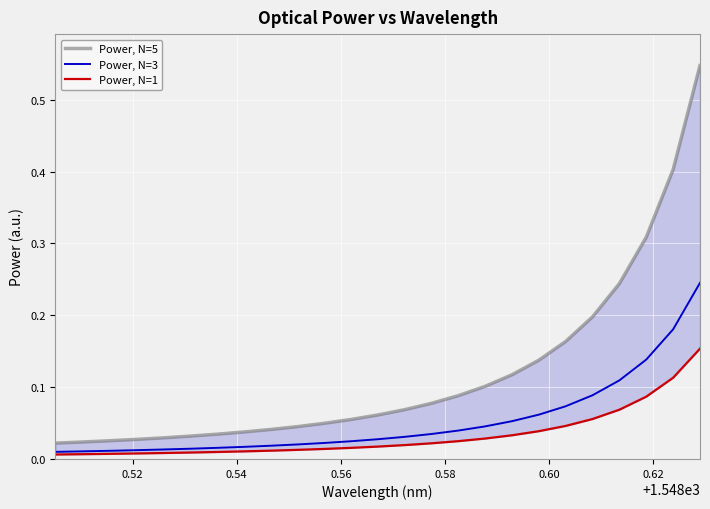

True or false: Power, N=1 and Power, N=5 intersect in this chart.

False